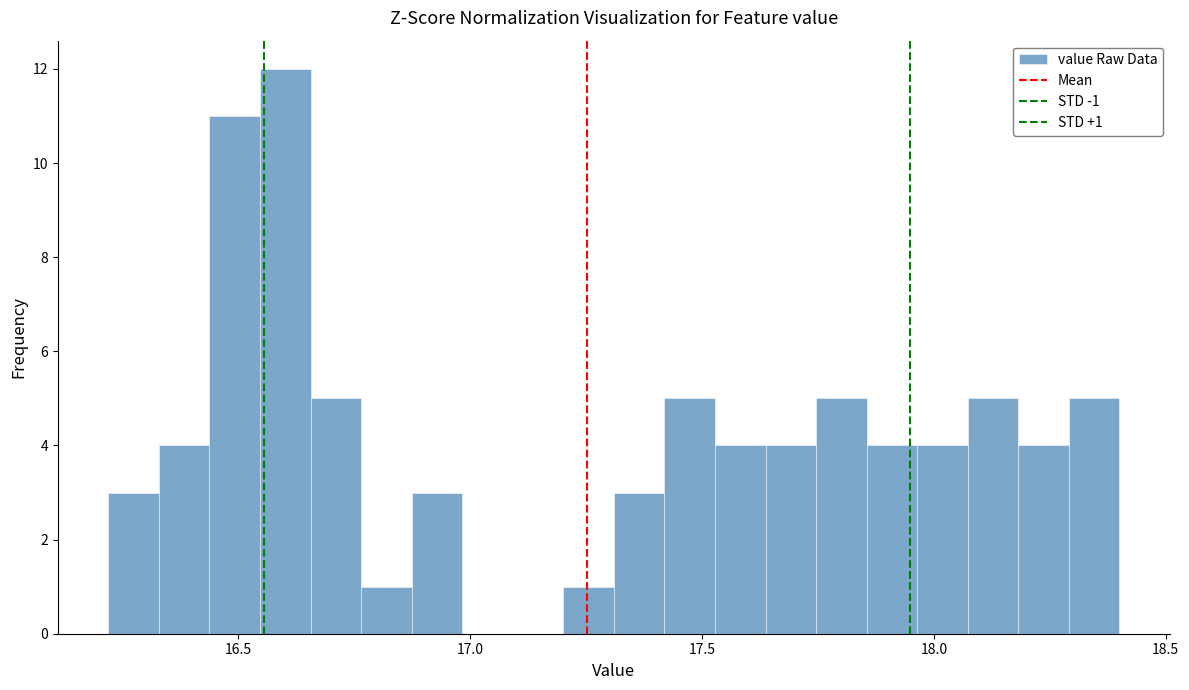

Read against the x-axis, roughly where is the centre of the tallest bar?

16.60